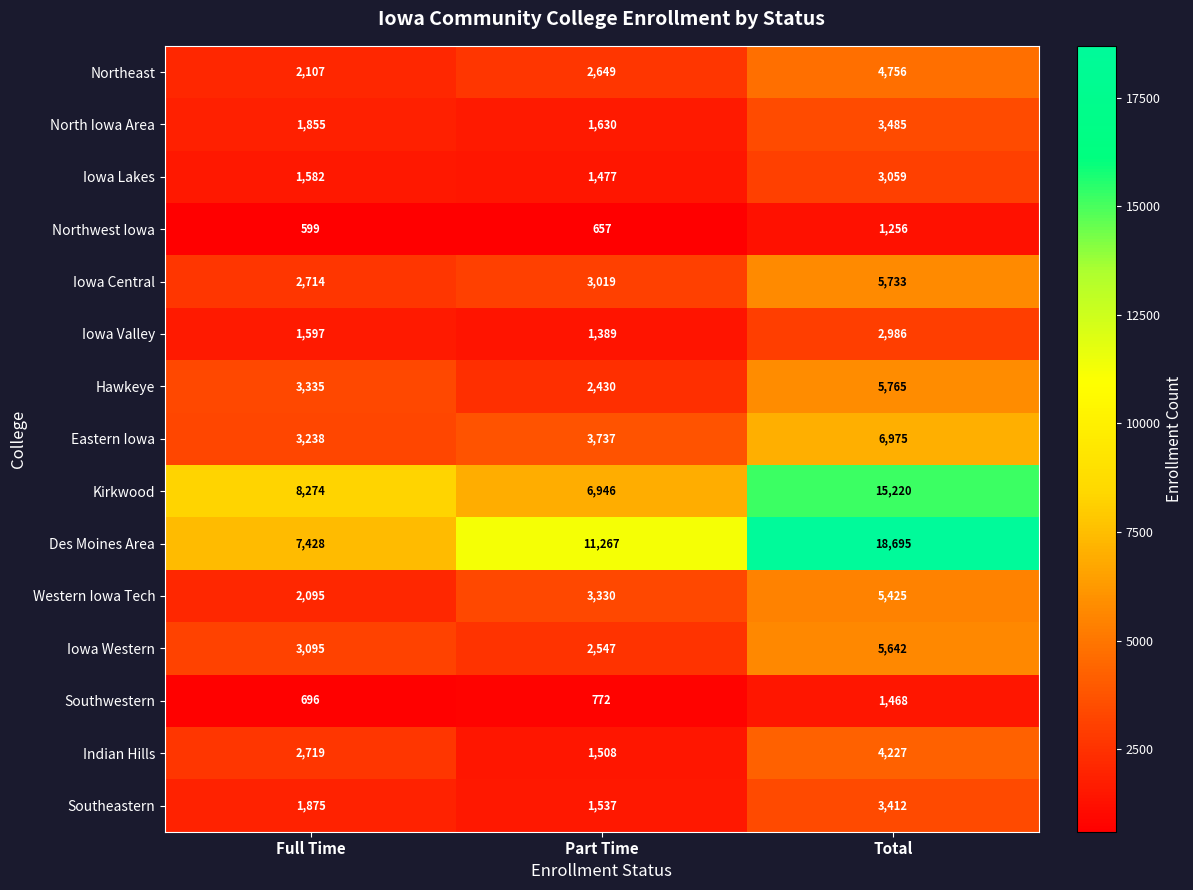

Between Part Time and Total, which series saw the biggest shift?

Kirkwood